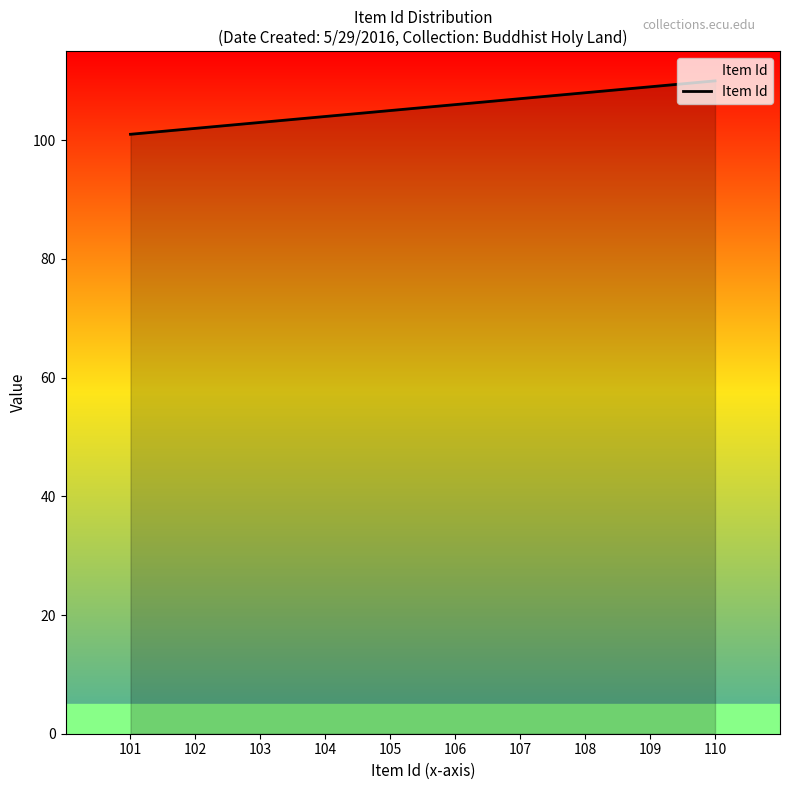

How many values are below 106?

5